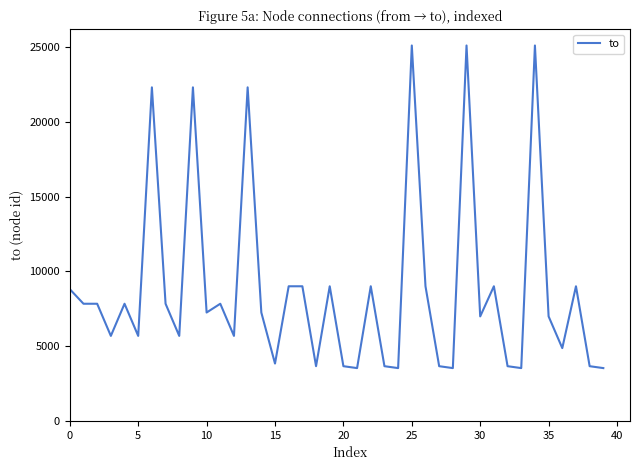

What is the minimum value shown in the chart?

3532